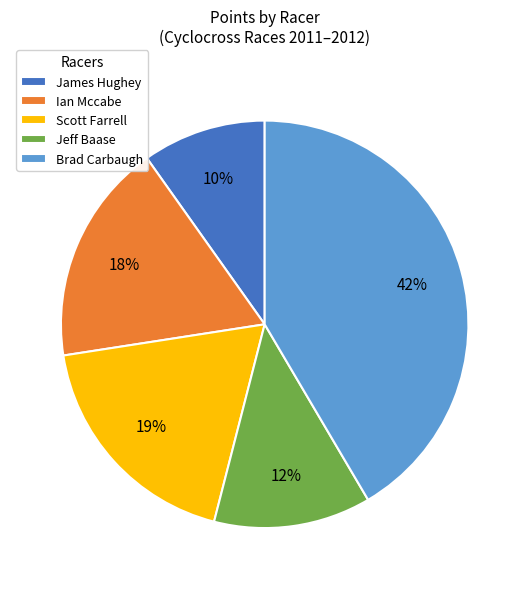

To the nearest percent, what percentage of the pie is Jeff Baase?

12%